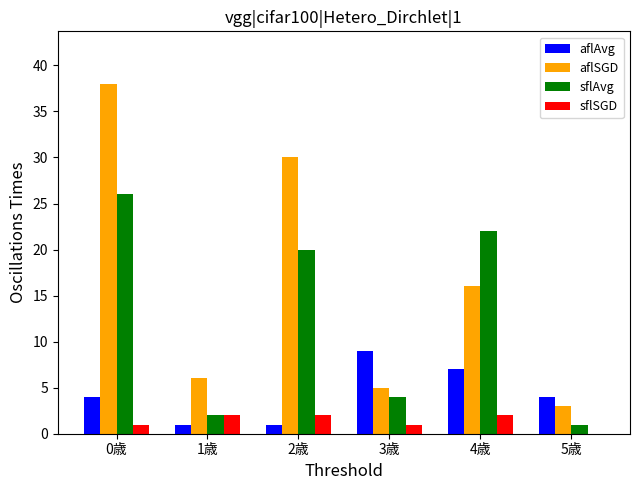

Is the value of sflAvg at 5歳 greater than the value of aflSGD at 4歳?

No